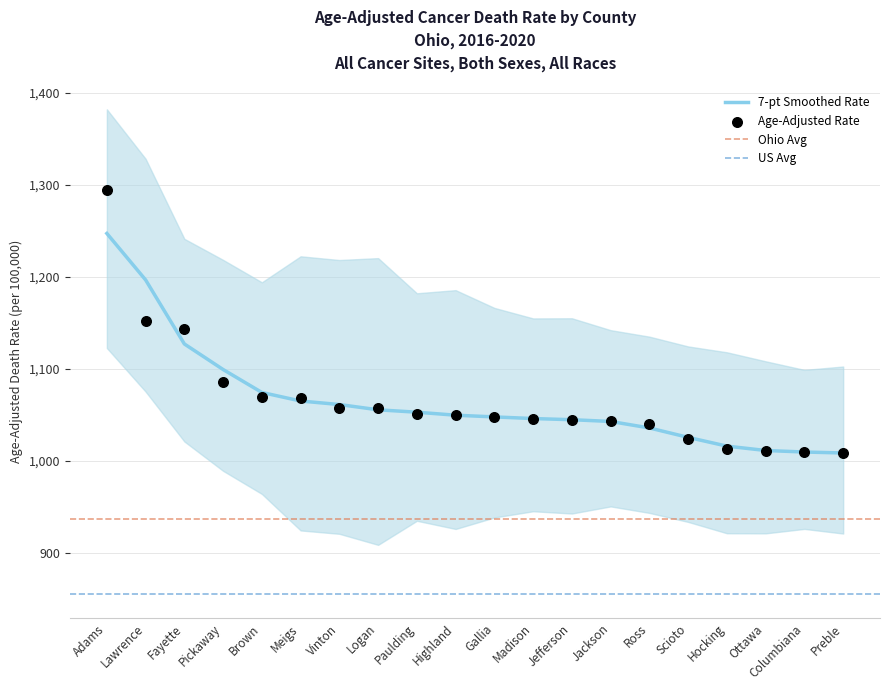

What is the total value across all series at Scioto?

3075.4